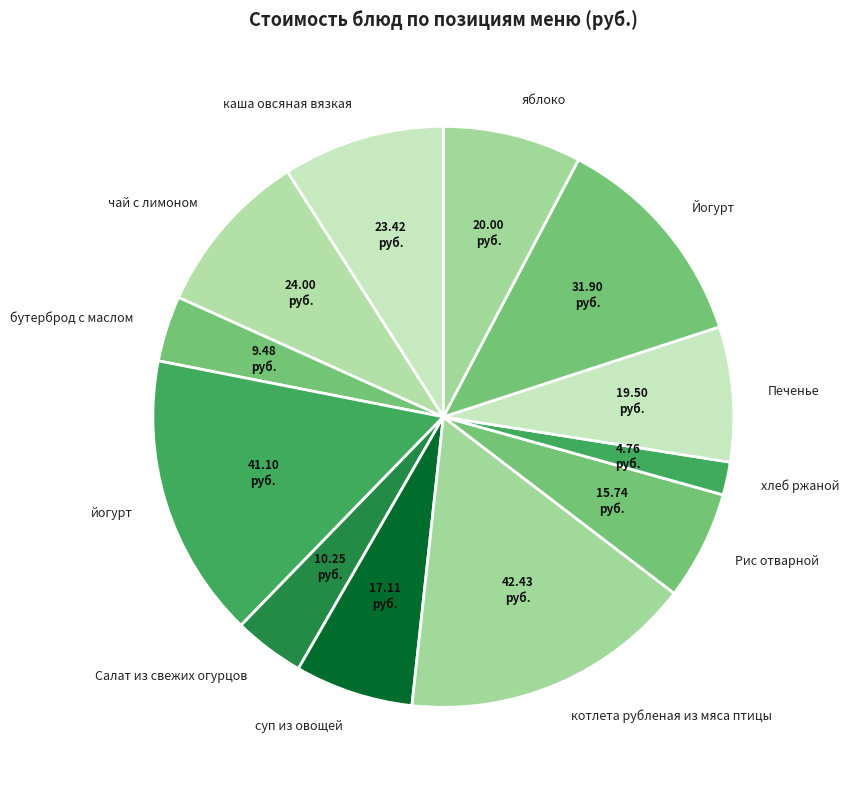

Does хлеб ржаной account for over 50% of the chart?

No